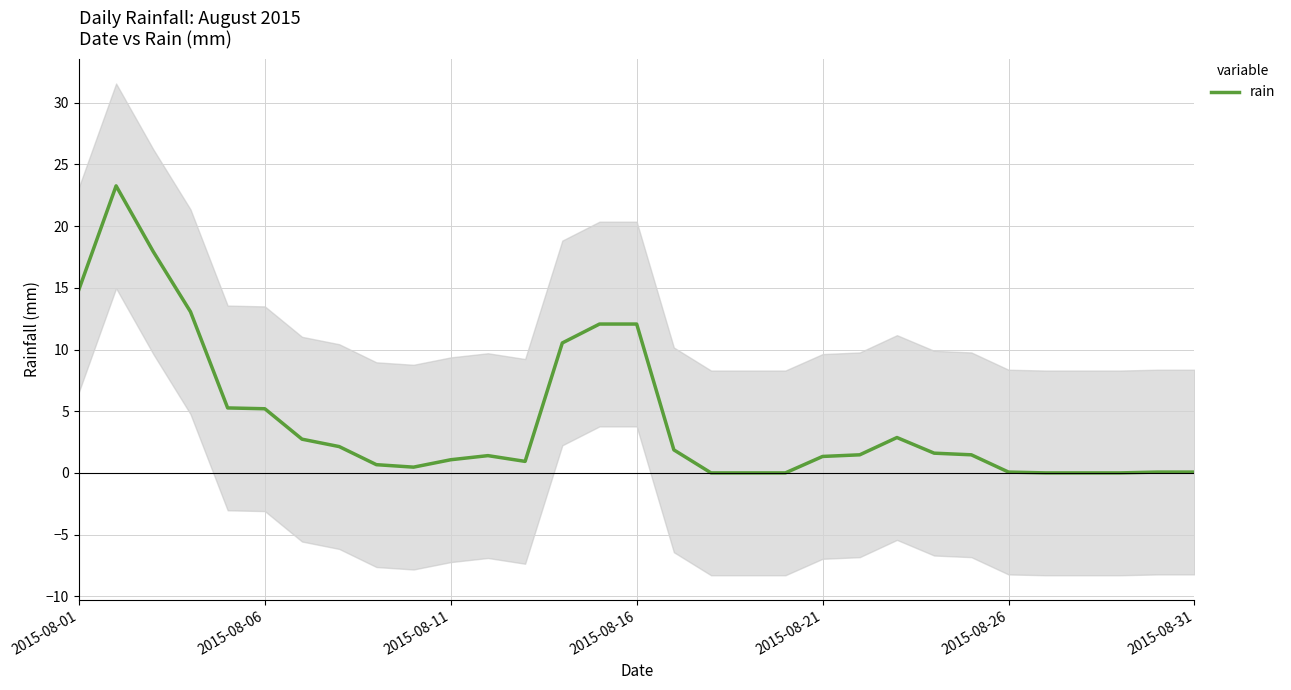

What is the difference between the values at 13 and 24?

9.1